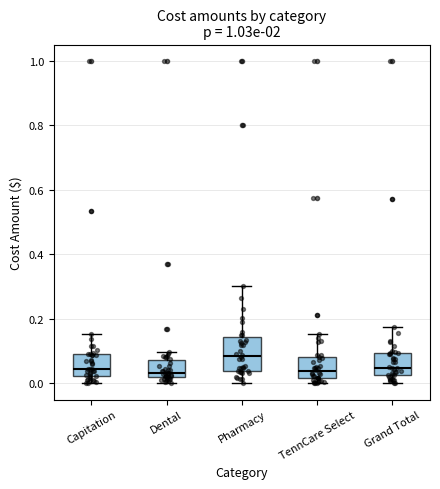

Reading left to right, read every box against the y-axis: the position of its median line, the range the box covers, and the ends of its whiskers. The values are not printed on the chart, so give them approximately, as read against the axis.

Capitation: median 0.04, box 0.02 to 0.10, whiskers 0.00 to 0.16
Dental: median 0.04, box 0.02 to 0.08, whiskers 0.00 to 0.10
Pharmacy: median 0.08, box 0.04 to 0.14, whiskers 0.00 to 0.30
TennCare Select: median 0.04, box 0.02 to 0.08, whiskers 0.00 to 0.16
Grand Total: median 0.04, box 0.02 to 0.10, whiskers 0.00 to 0.18